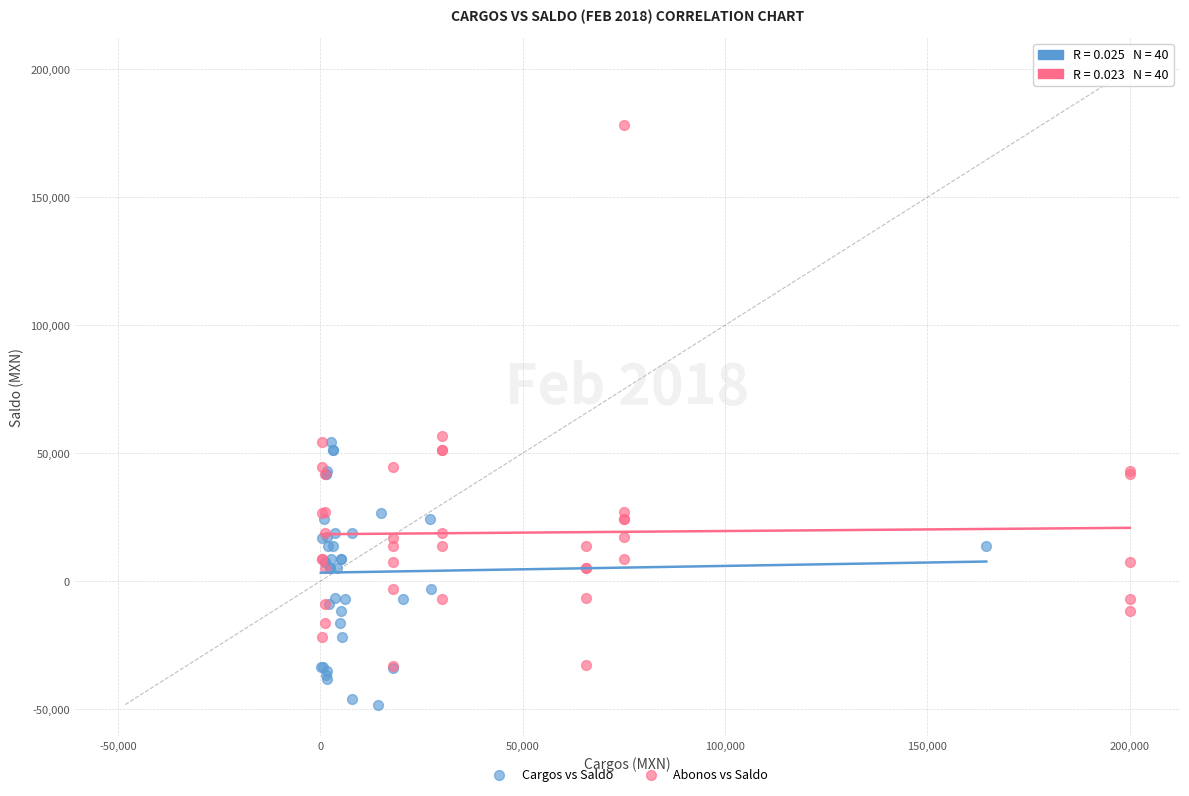

Which series has the largest Y range (max minus min)?

Abonos vs Saldo